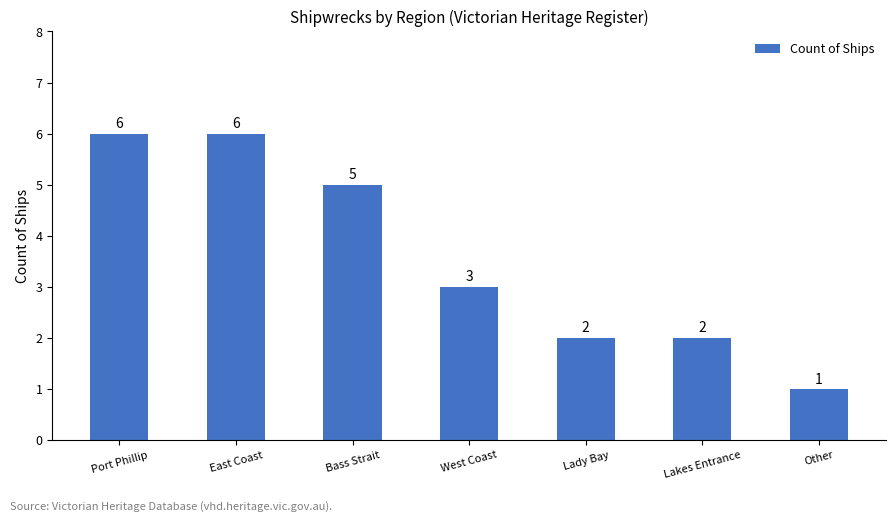

How many data points does each series have?

7